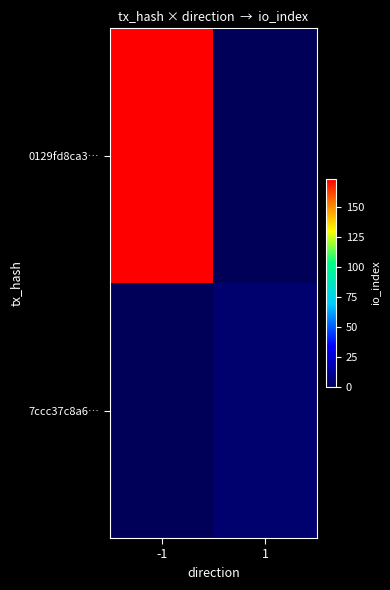

Reading left to right, transcribe all the data shown in this chart.

0129fd8ca3…: -1=173	1=0
7ccc37c8a6…: -1=0	1=5